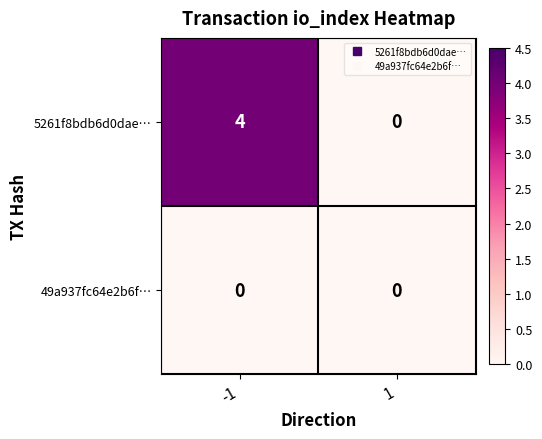

Reading left to right, list all the values displayed in this chart.

5261f8bdb6d0dae…: -1=4	1=0
49a937fc64e2b6f…: -1=0	1=0